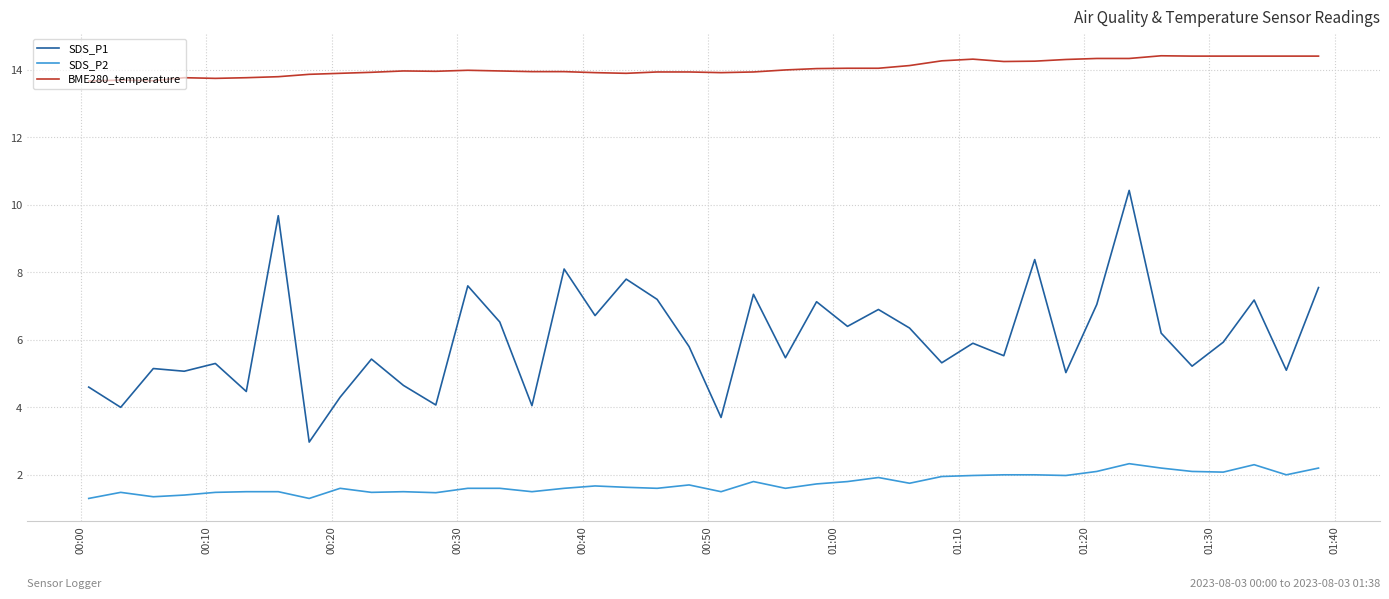

True or false: BME280_temperature and SDS_P2 cross at least once.

False